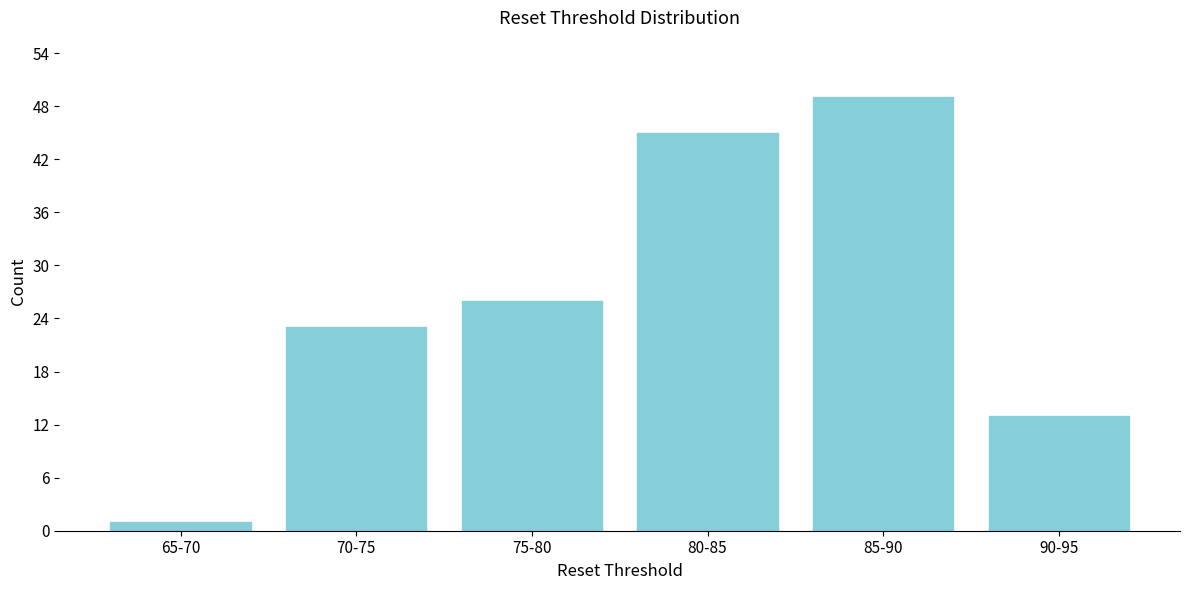

Reading left to right, transcribe all the data shown in this chart.

65-70=1	70-75=23	75-80=26	80-85=45	85-90=49	90-95=13